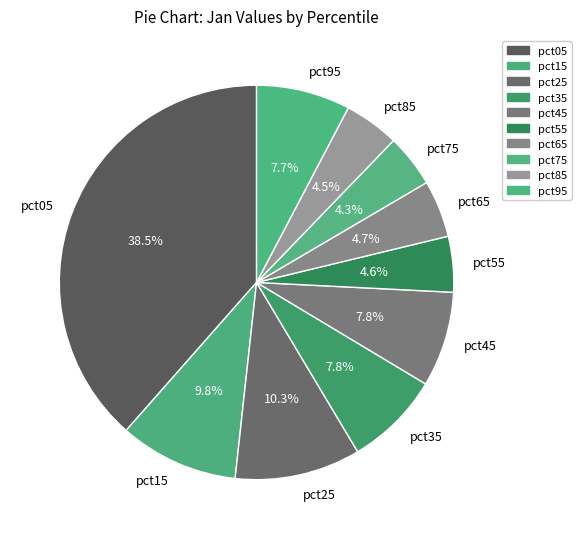

Is it true that pct55 is 5% of the pie?

True